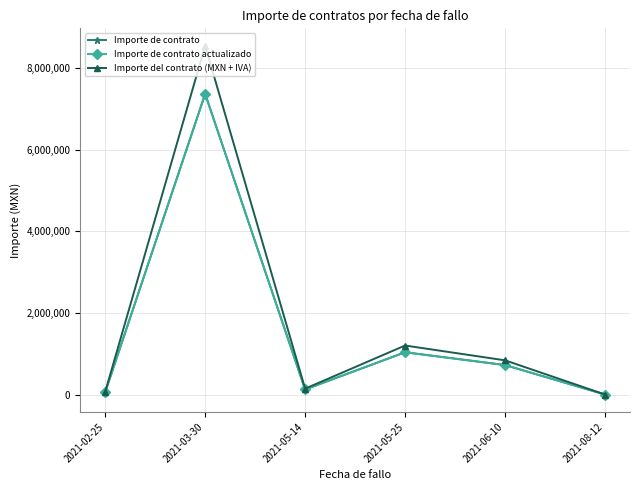

Reading right to left, transcribe all the data shown in this chart.

Importe de contrato: 183.2	721551.7	1034482.8	123762.9	7362931.0	55479.7
Importe de contrato actualizado: 183.2	721551.7	1034482.8	123762.9	7362931.0	55479.7
Importe del contrato (MXN + IVA): 212.5	837000.0	1200000.0	143565.0	8541000.0	64356.4